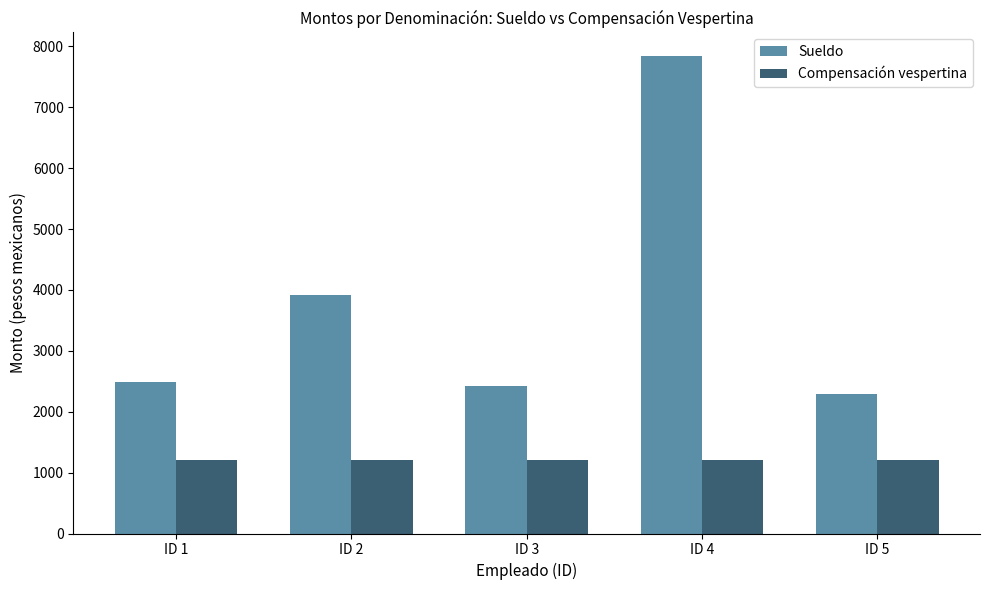

How many groups of bars are there?

5